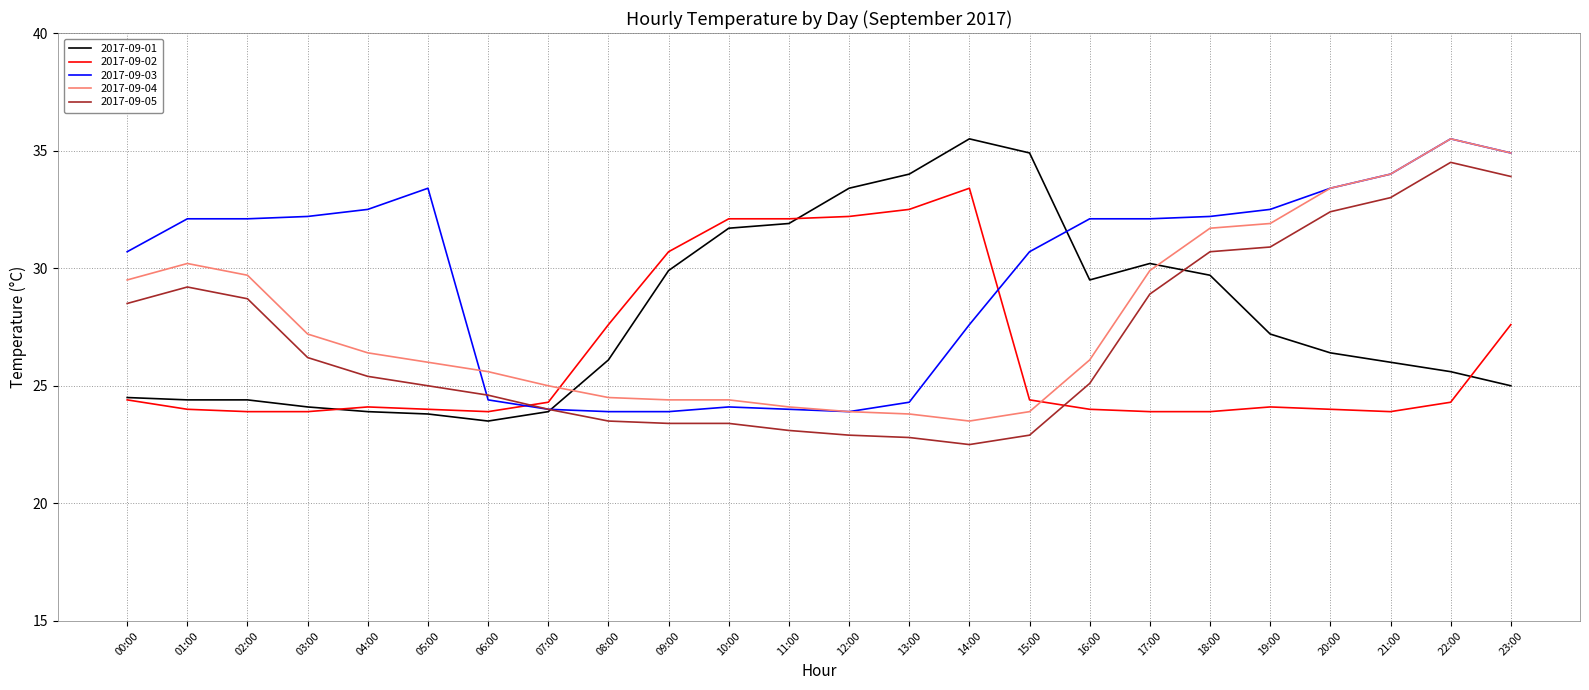

Is the value of 2017-09-01 at 06:00 greater than the value of 2017-09-02 at 05:00?

No